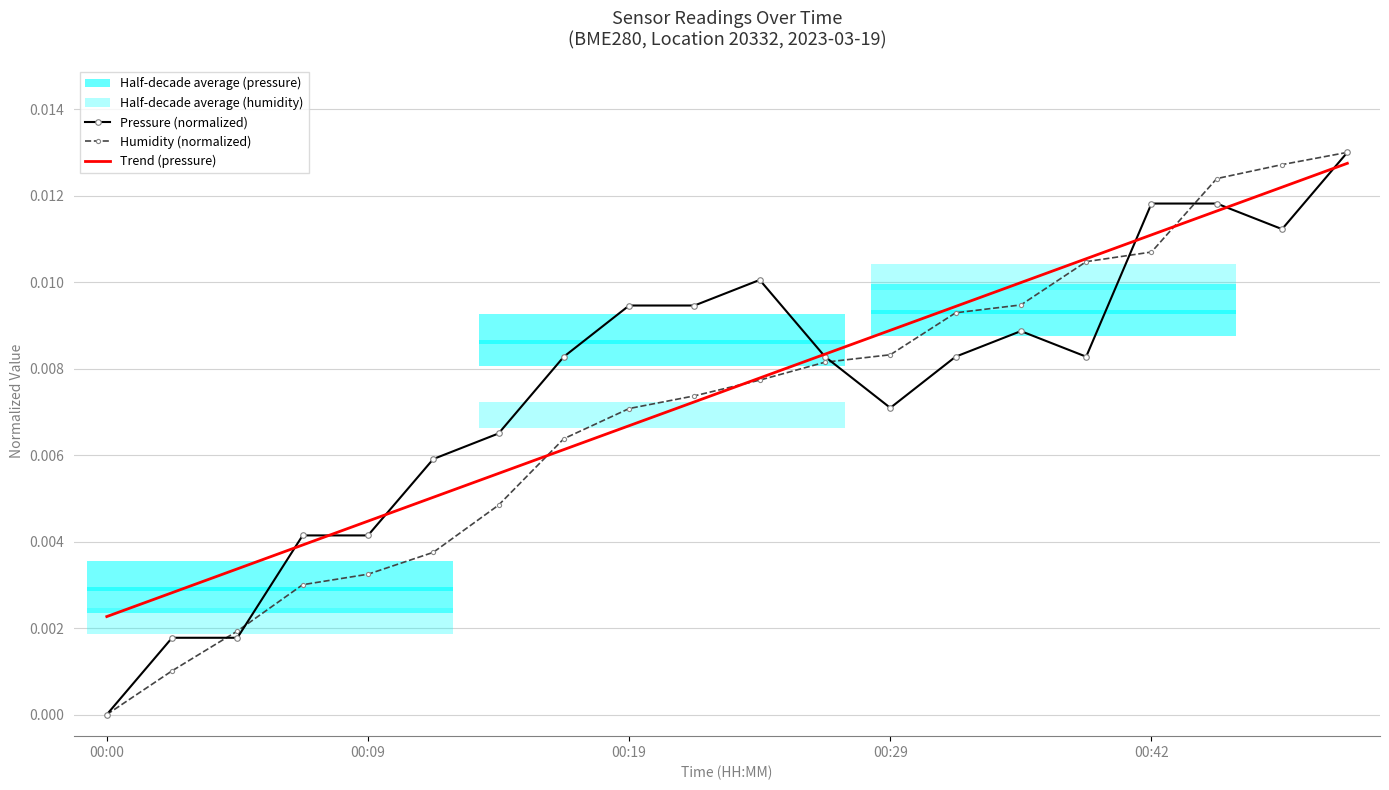

How many intersections are there between Trend (pressure) and Humidity (normalized)?

3